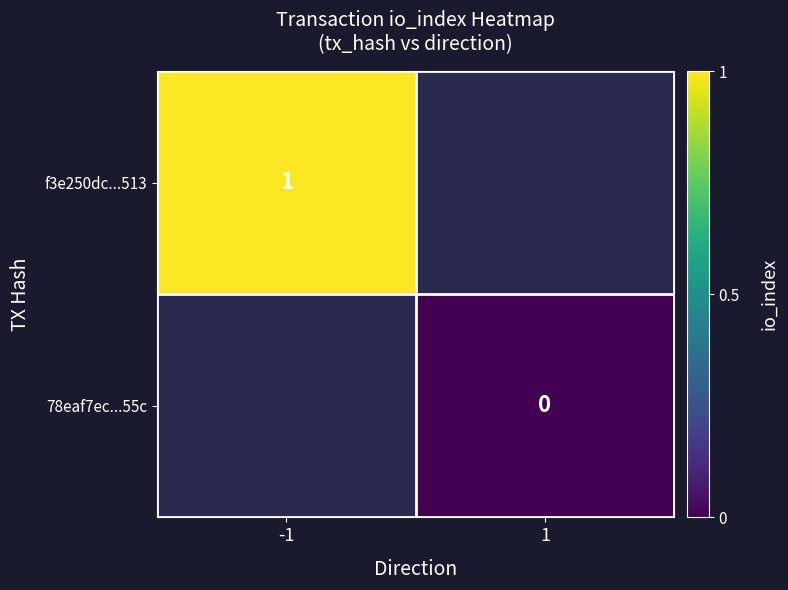

The f3e250dc...513 series shows 0 at -1. True or false?

False